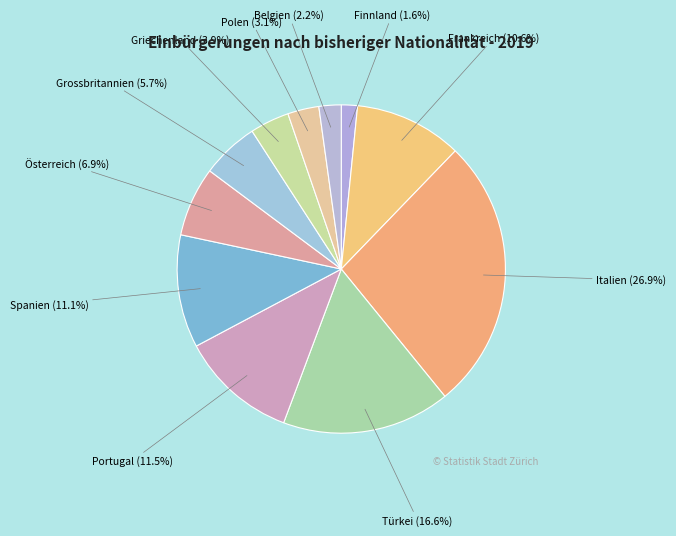

To the nearest percent, what portion does Grossbritannien represent?

6%